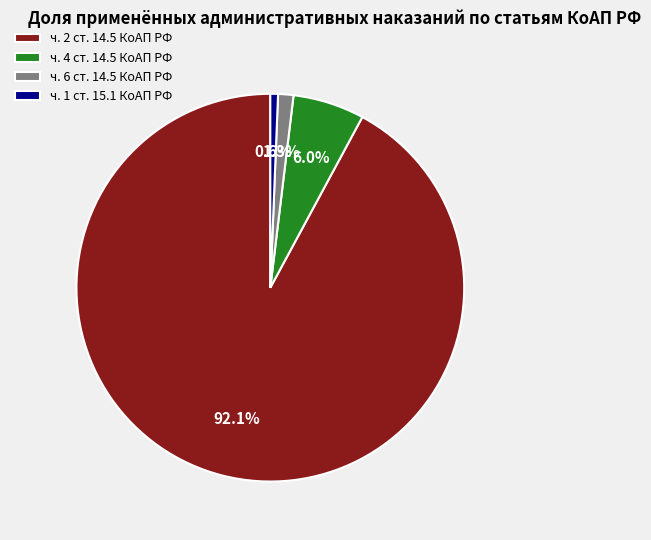

Combined, do ч. 4 ст. 14.5 КоАП РФ and ч. 1 ст. 15.1 КоАП РФ account for over 50%?

No